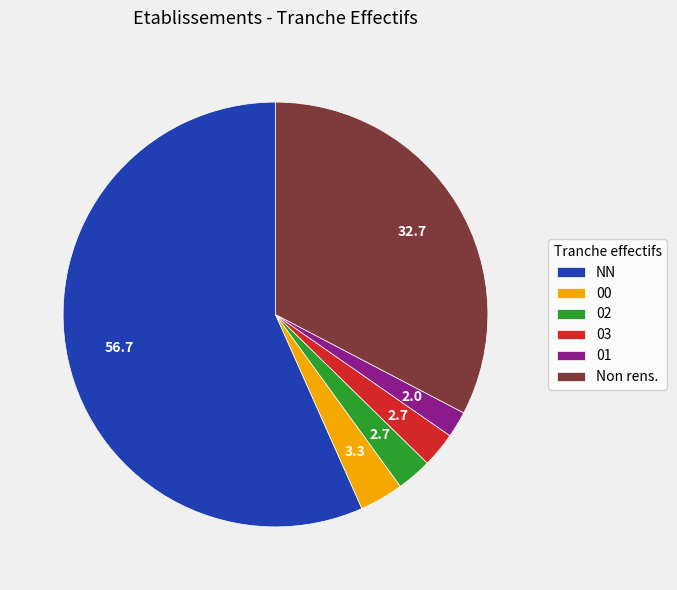

Which category has the smallest portion of the pie?

01